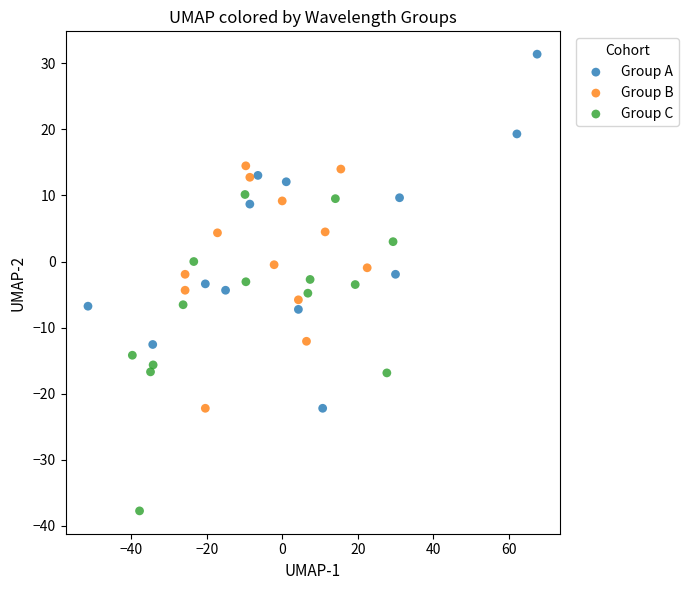

Which series reaches the maximum Y coordinate?

Group A